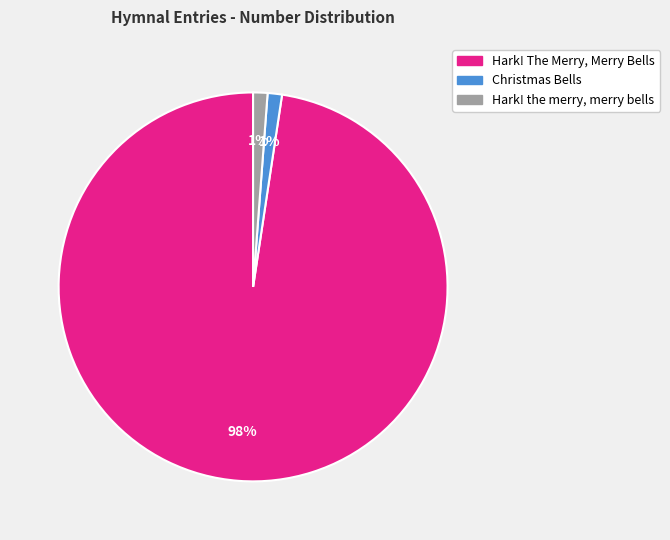

Is the sum of Christmas Bells and Hark! The Merry, Merry Bells greater than half?

Yes